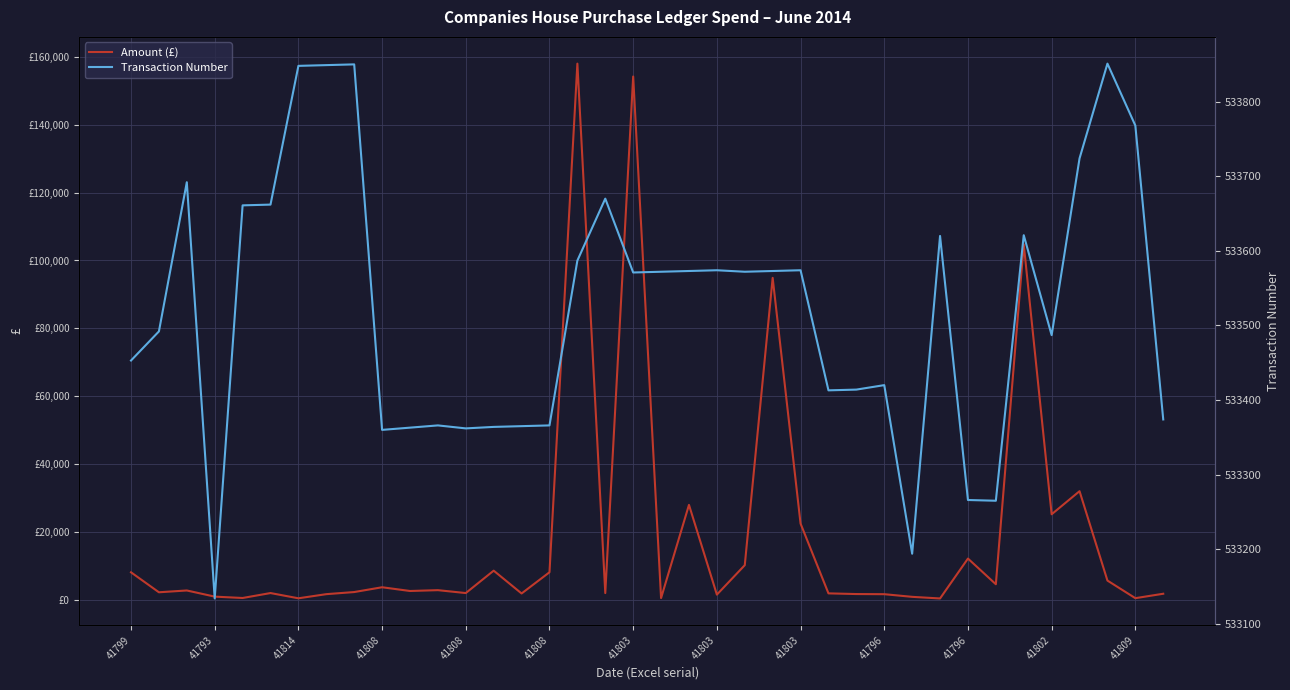

The value of Amount (£) at 14 is 1970.0. True or false?

True